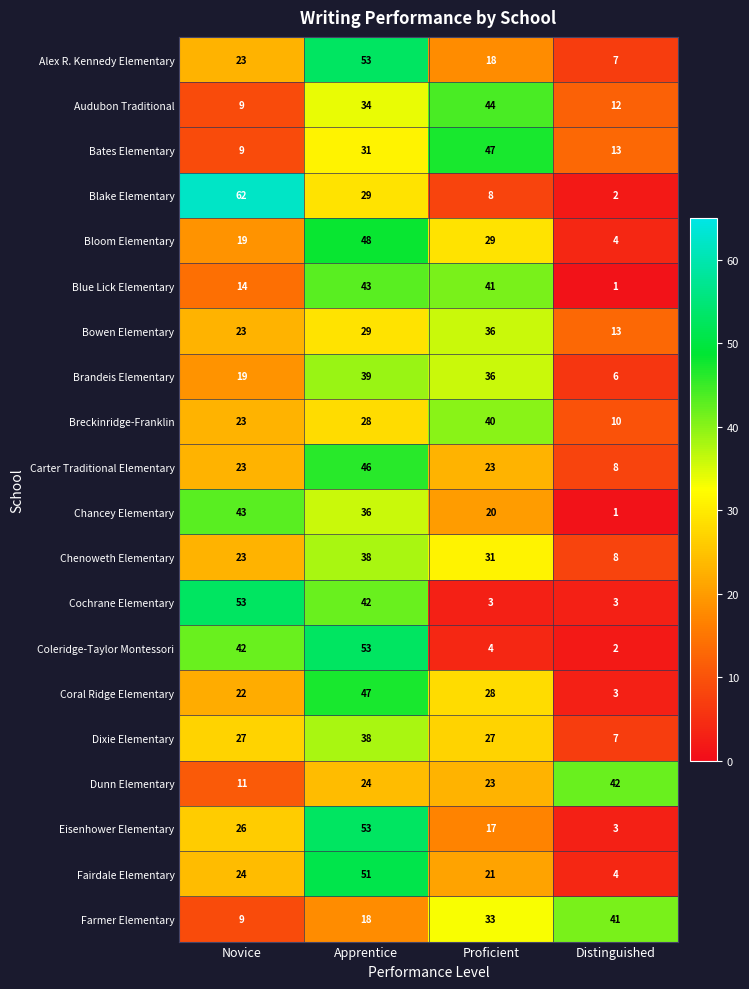

List the labels in order of Farmer Elementary value, smallest first.

Novice, Apprentice, Proficient, Distinguished